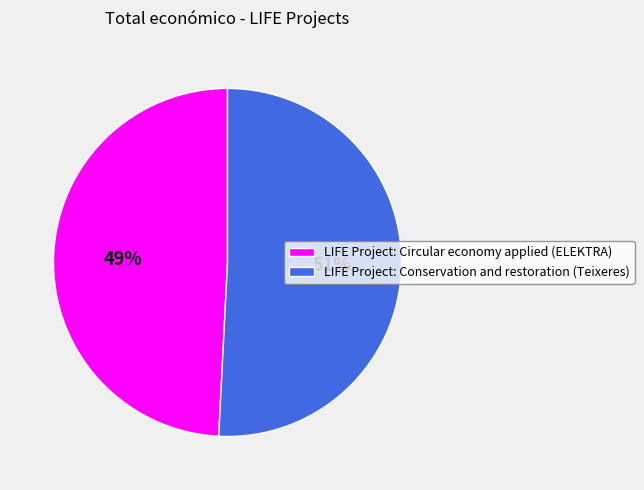

Which has a higher value, LIFE Project: Conservation and restoration (Teixeres) or LIFE Project: Circular economy applied (ELEKTRA)?

LIFE Project: Conservation and restoration (Teixeres)